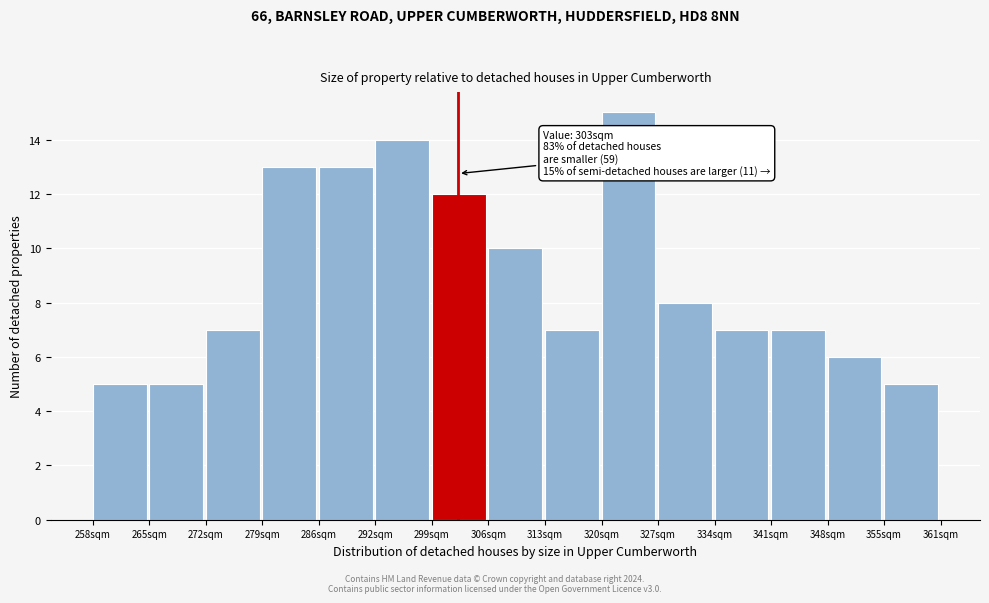

Reading right to left, extract all data points from this chart.

355sqm=5	348sqm=6	341sqm=7	334sqm=7	327sqm=8	320sqm=15	313sqm=7	306sqm=10	299sqm=12	292sqm=14	286sqm=13	279sqm=13	272sqm=7	265sqm=5	258sqm=5